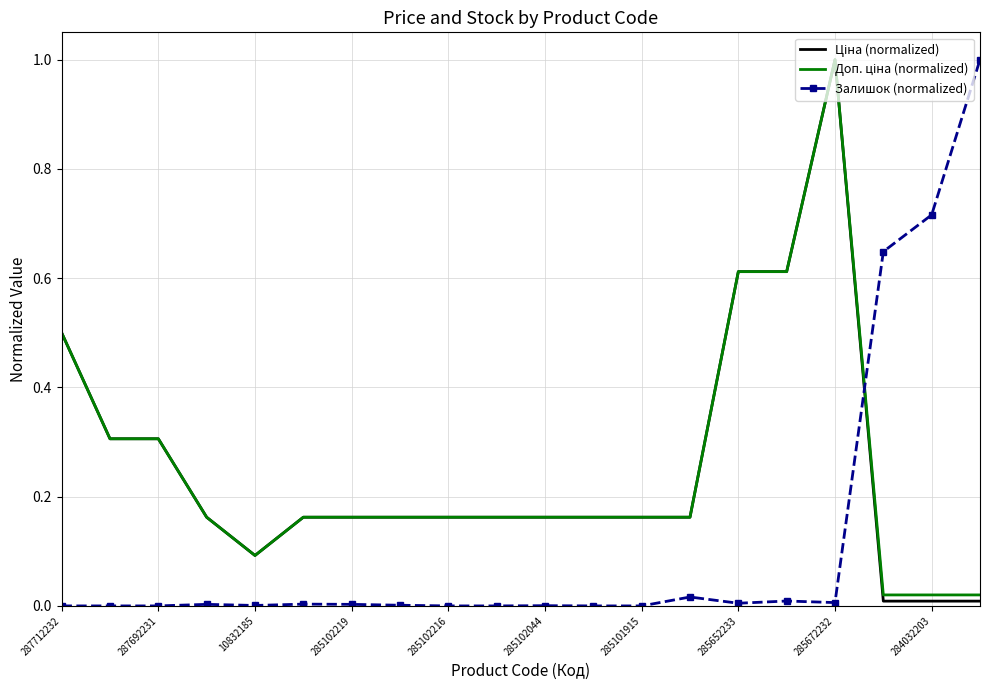

What is the greatest value displayed?

1.0